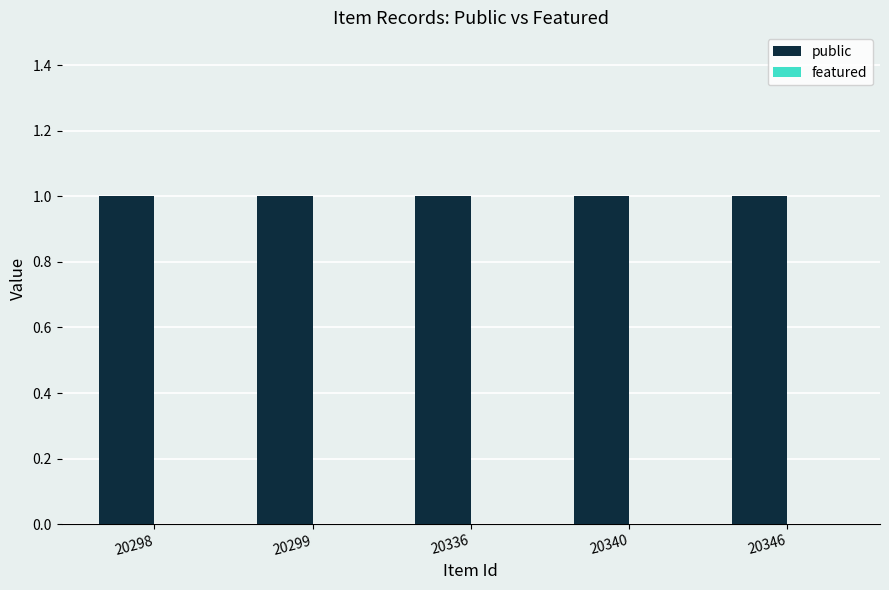

True or false: featured has a value of 0 at 20340.

True